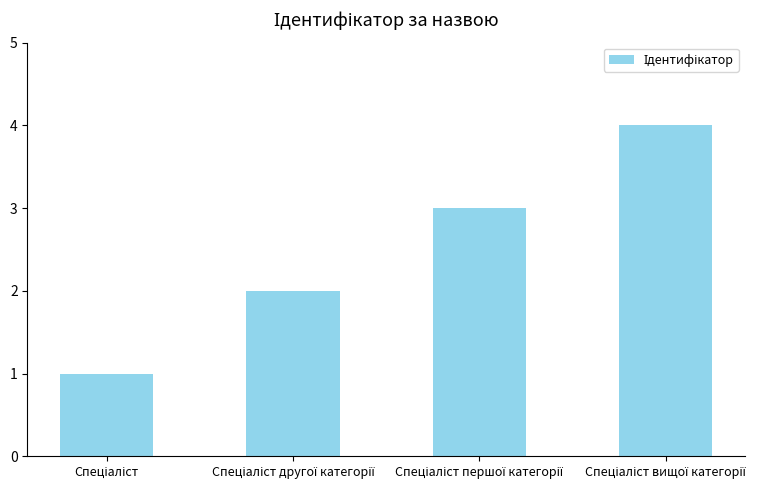

What is the maximum value shown in the chart?

4